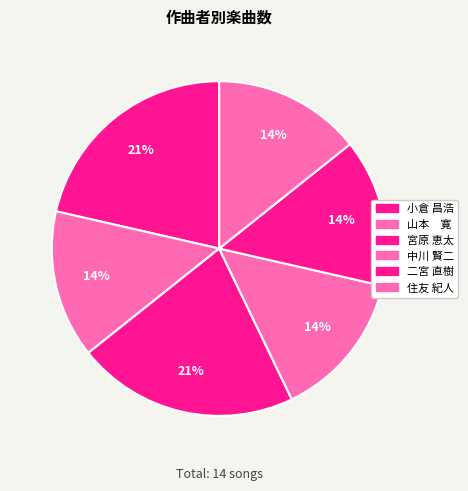

How many segments does this pie chart have?

6